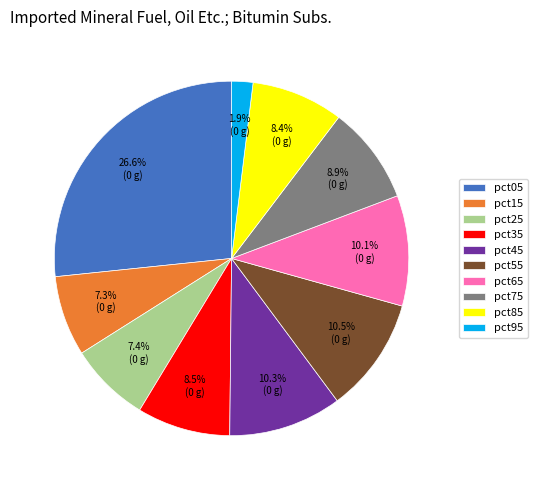

To the nearest percent, what is the combined percentage of pct85 and pct75?

17%